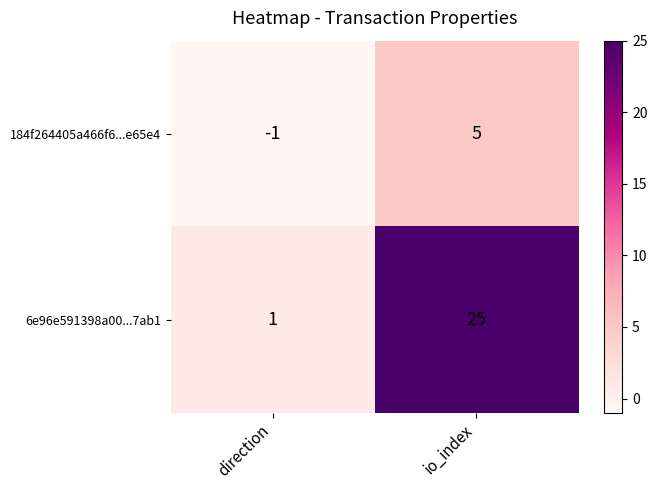

What is the average value of the 6e96e591398a00...7ab1 series?

13